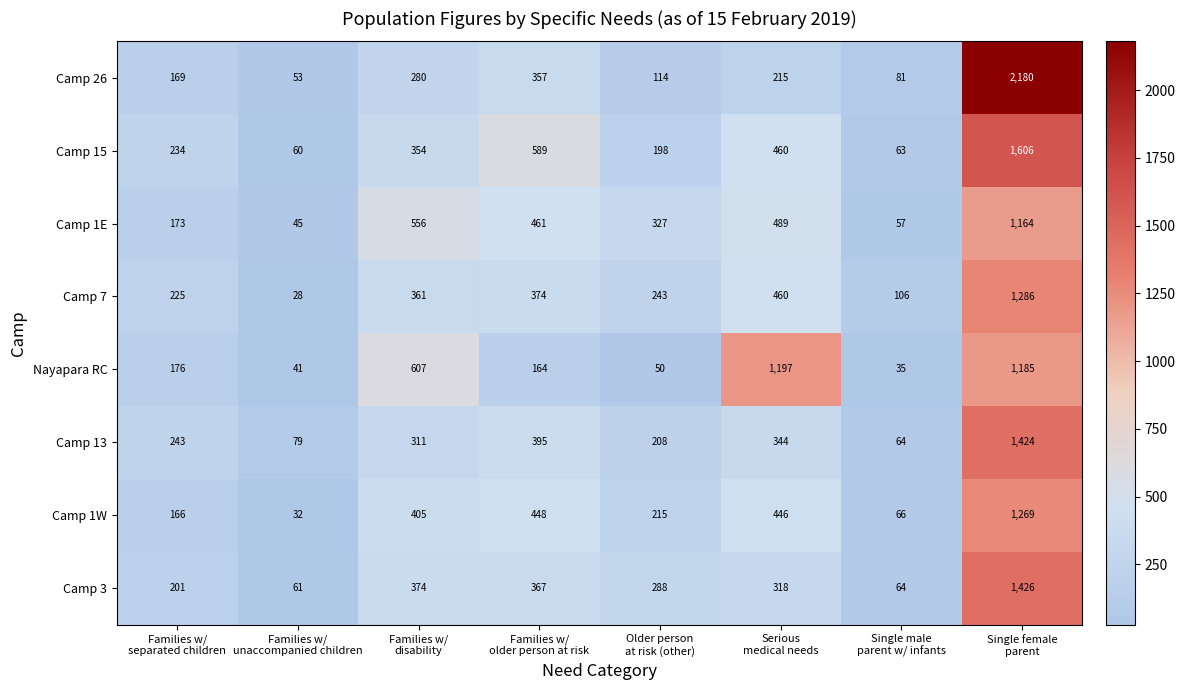

Which series has the widest spread of values?

Camp 26